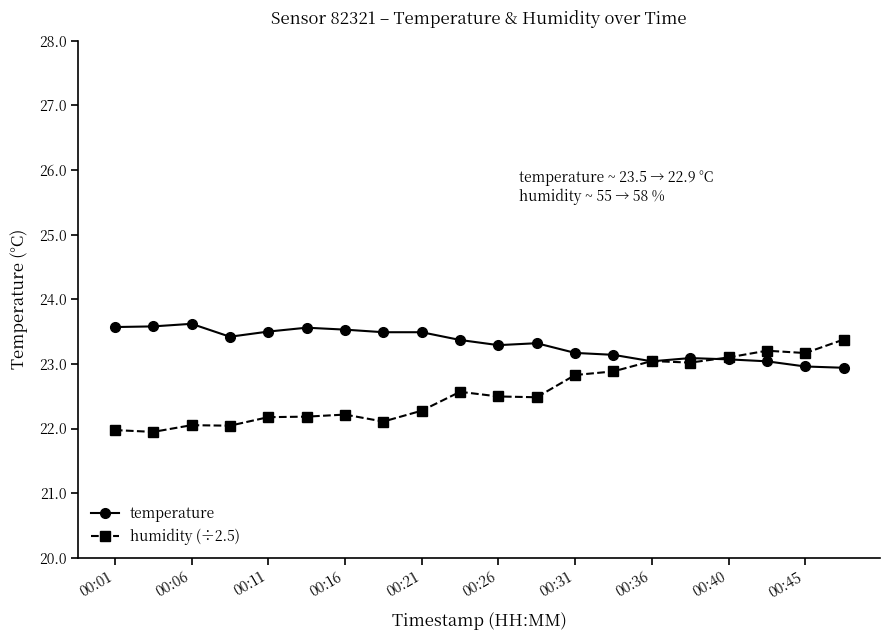

What is the value of the temperature point at the 17th from the left?

23.1